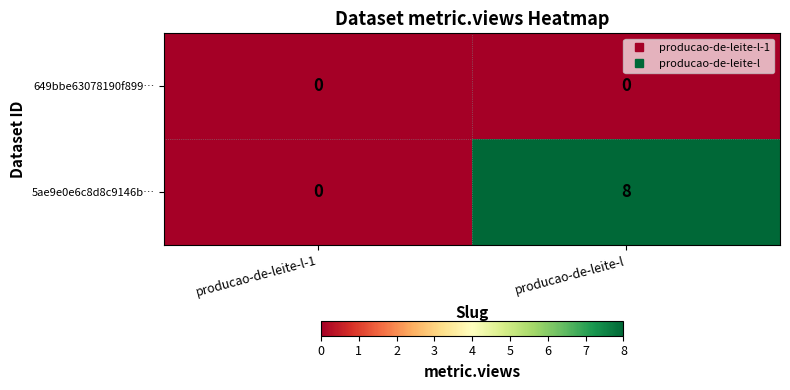

List the labels in order of 5ae9e0e6c8d8c9146b… value, smallest first.

producao-de-leite-l-1, producao-de-leite-l